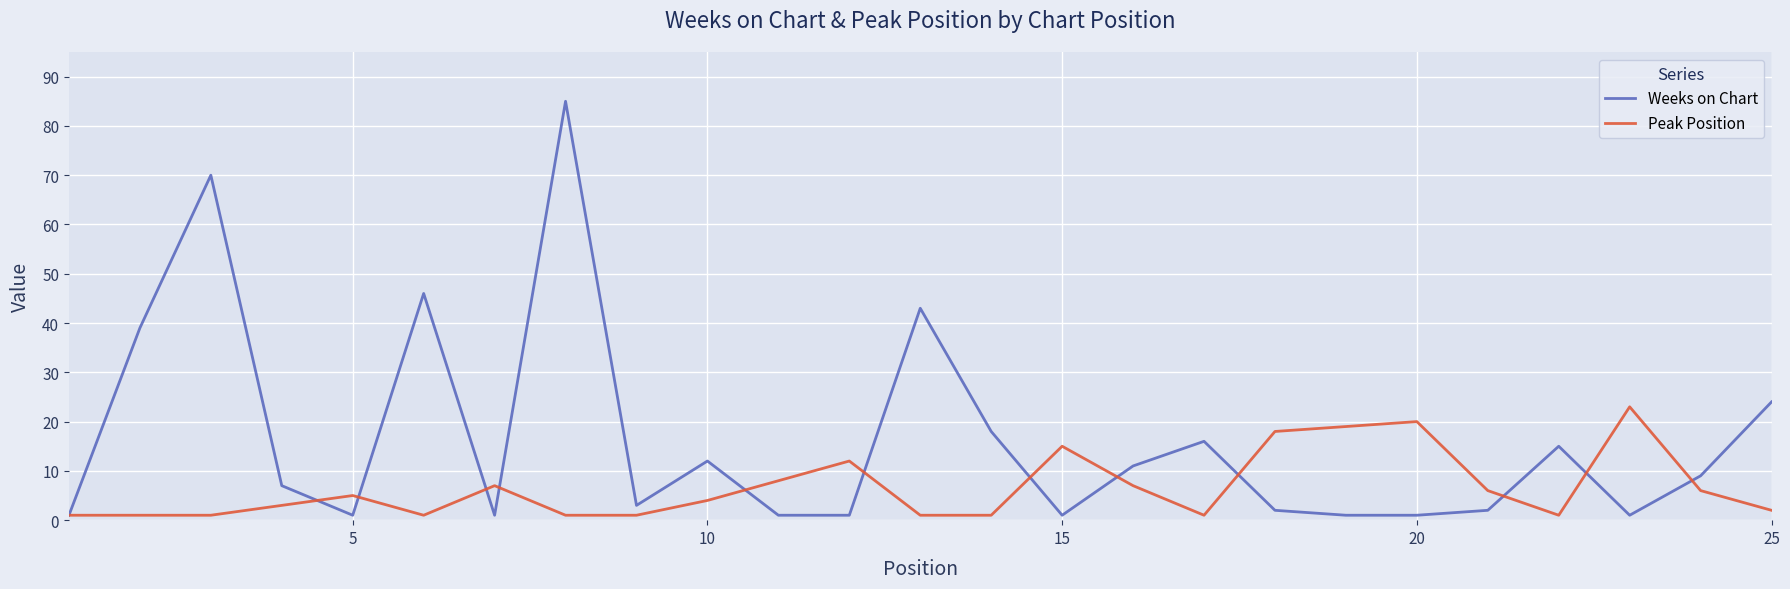

Does the chart display data point markers on the line(s)?

No